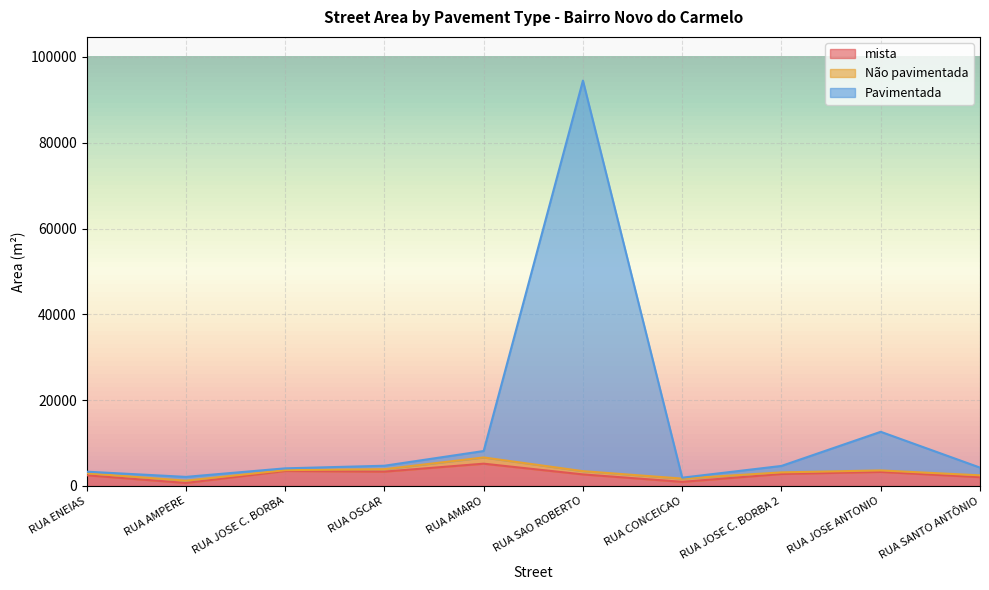

What position from the right is RUA JOSE C. BORBA?

8